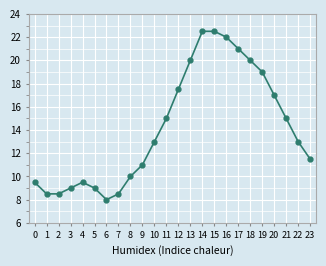

What is the change in value from 19 to 22?

-6.0